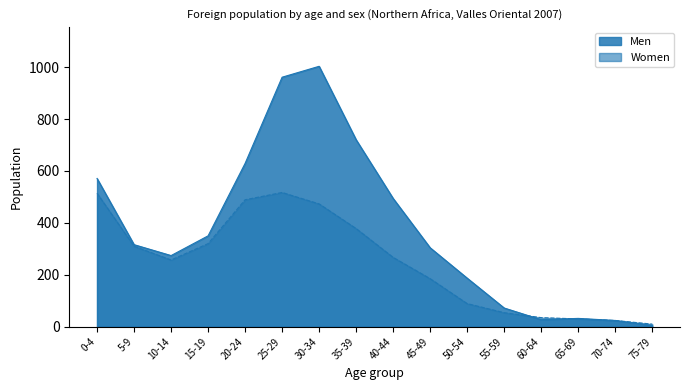

Which label corresponds to the smallest value in the chart?

75-79